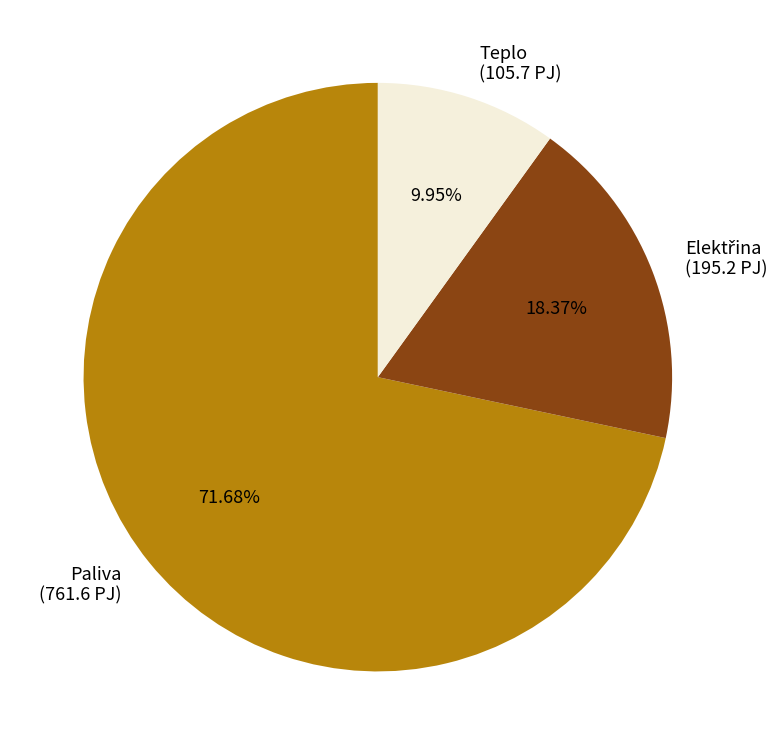

True or false: Paliva accounts for 72% of the total.

True